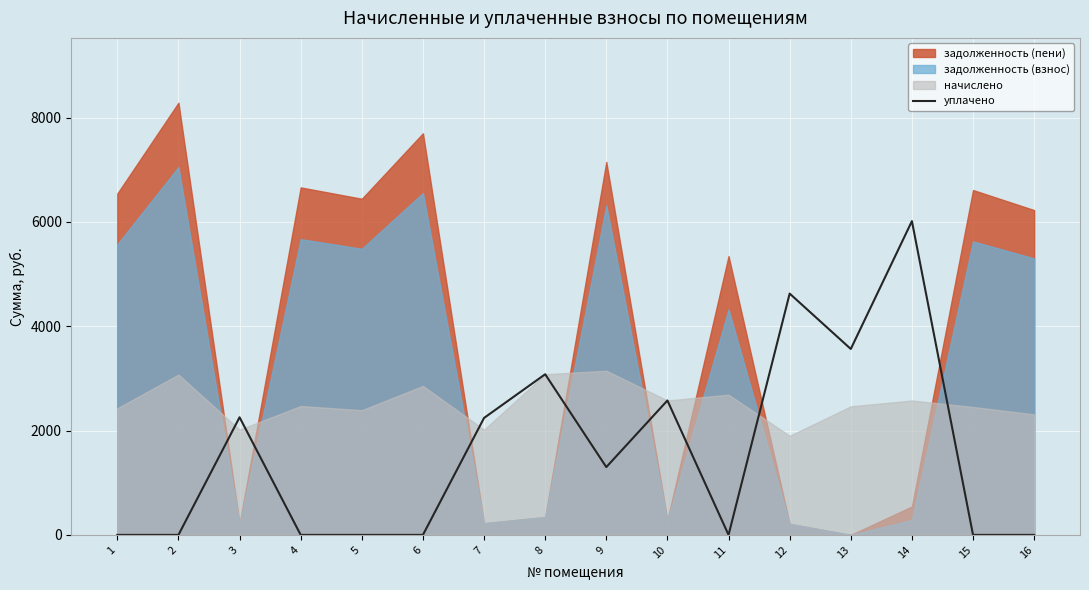

How many positive values are there?

8